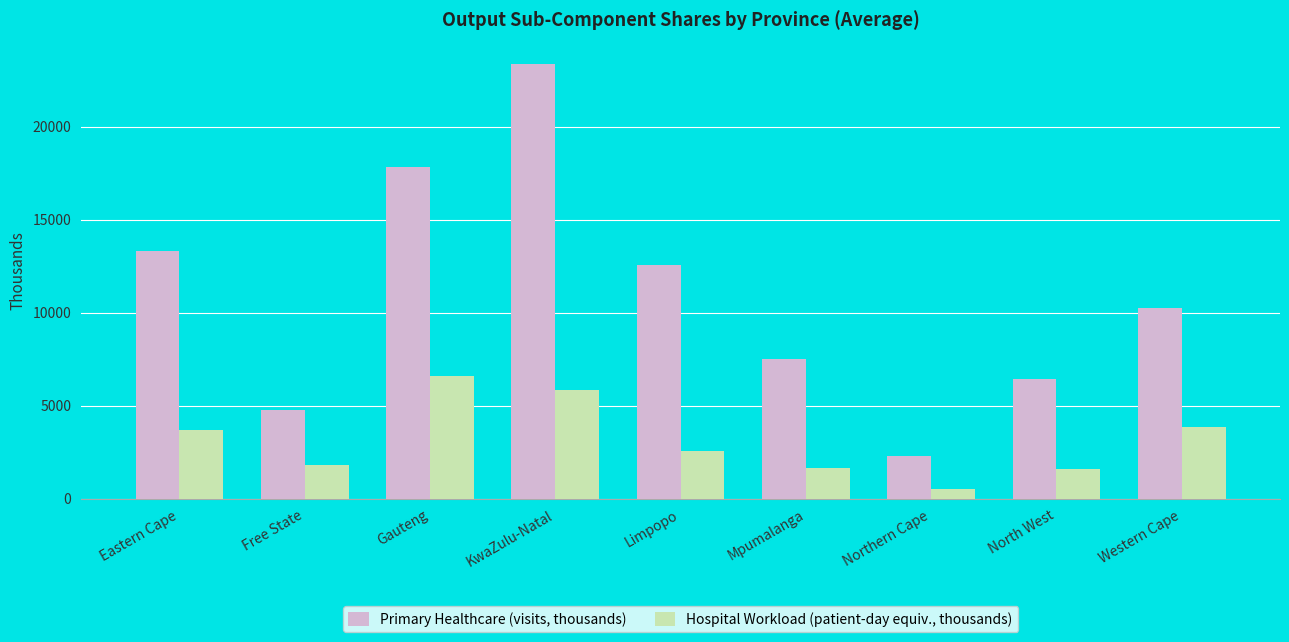

What is the value of the Hospital Workload (patient-day equiv., thousands) bar at the 9th from the left?

3852.1